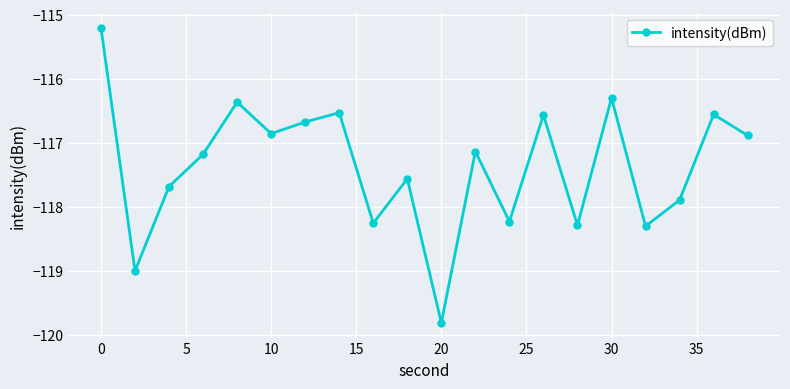

How many data points are less than -117?

11